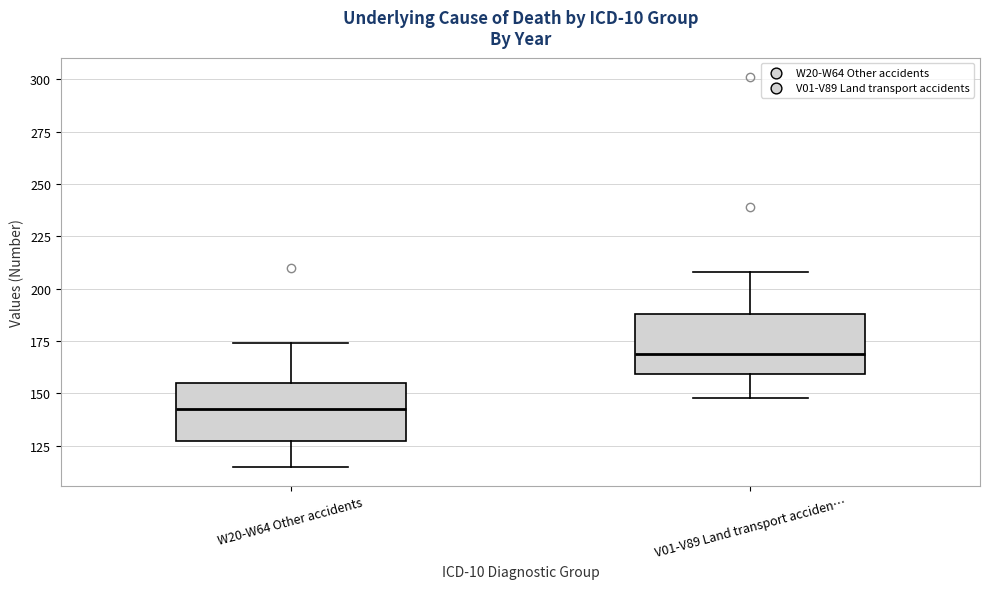

Where does the lower whisker of the box for V01-V89 Land transport acciden… end on the y-axis? The values are not printed on the chart, so give them approximately, as read against the axis.

150